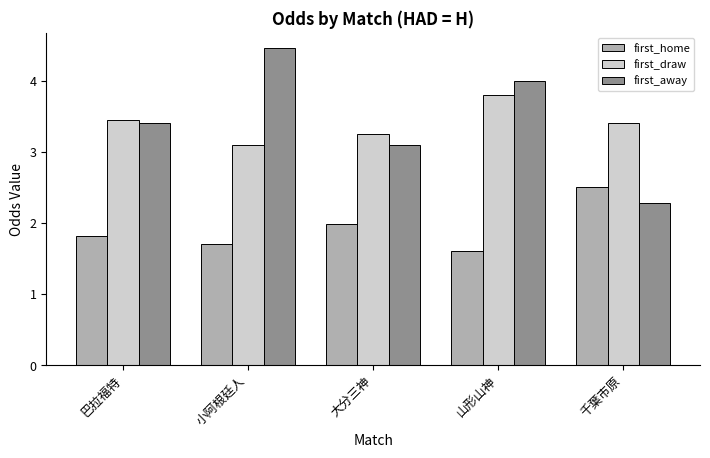

Between 山形山神 and 千葉市原, which series saw the biggest shift?

first_away